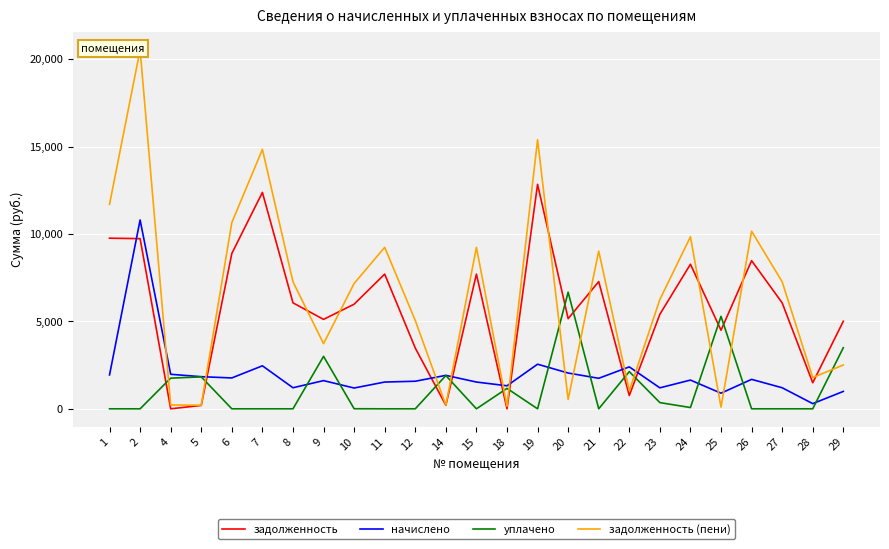

Which category has the highest value across all series?

2